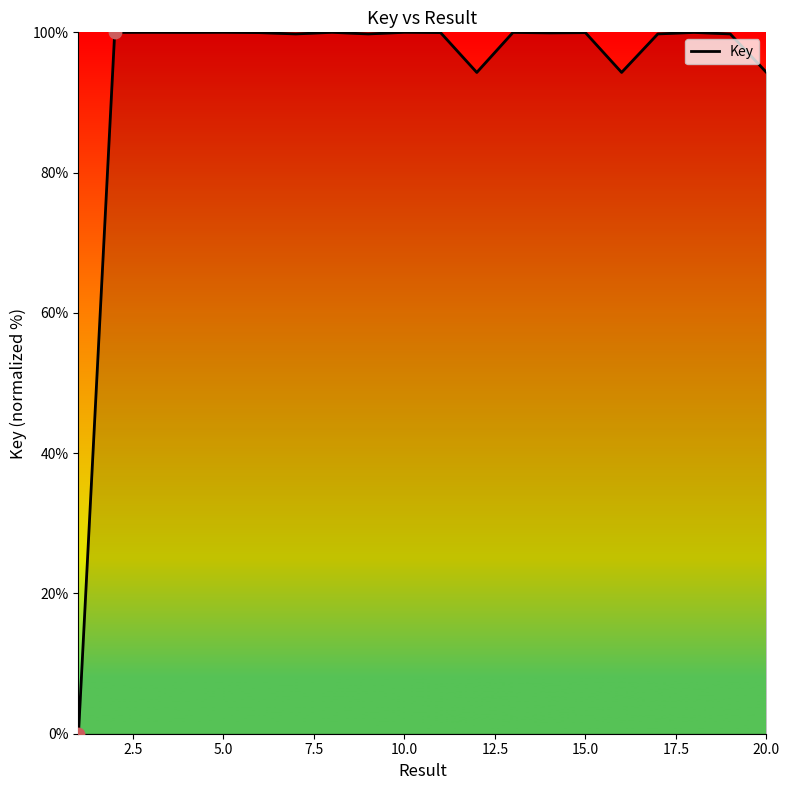

What is the difference between the maximum and minimum values?

100.0